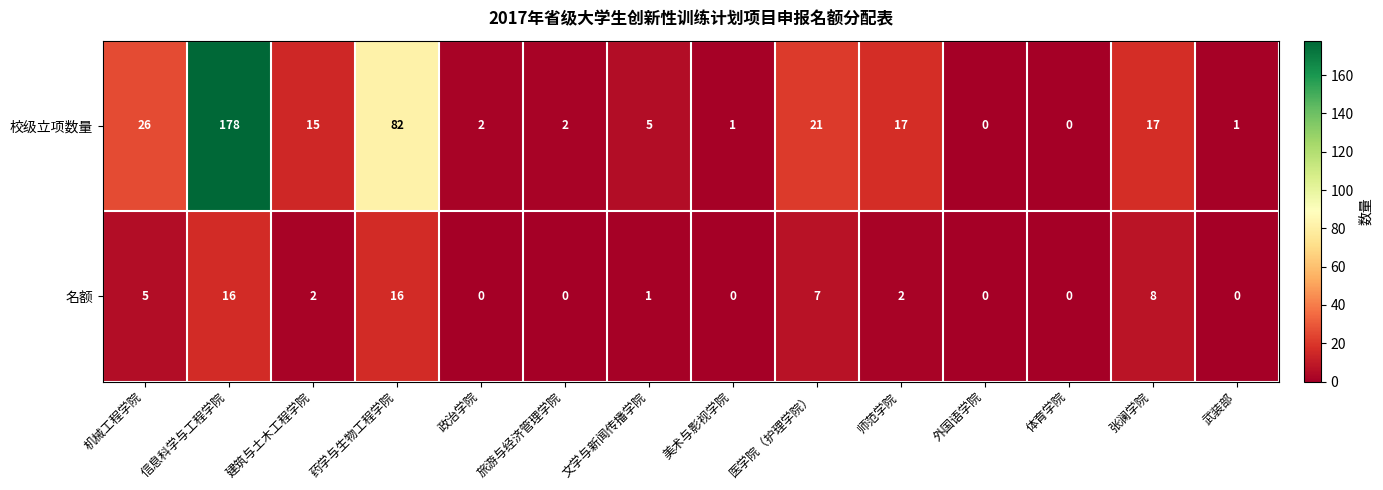

At which category is the sum across all series the highest?

信息科学与工程学院